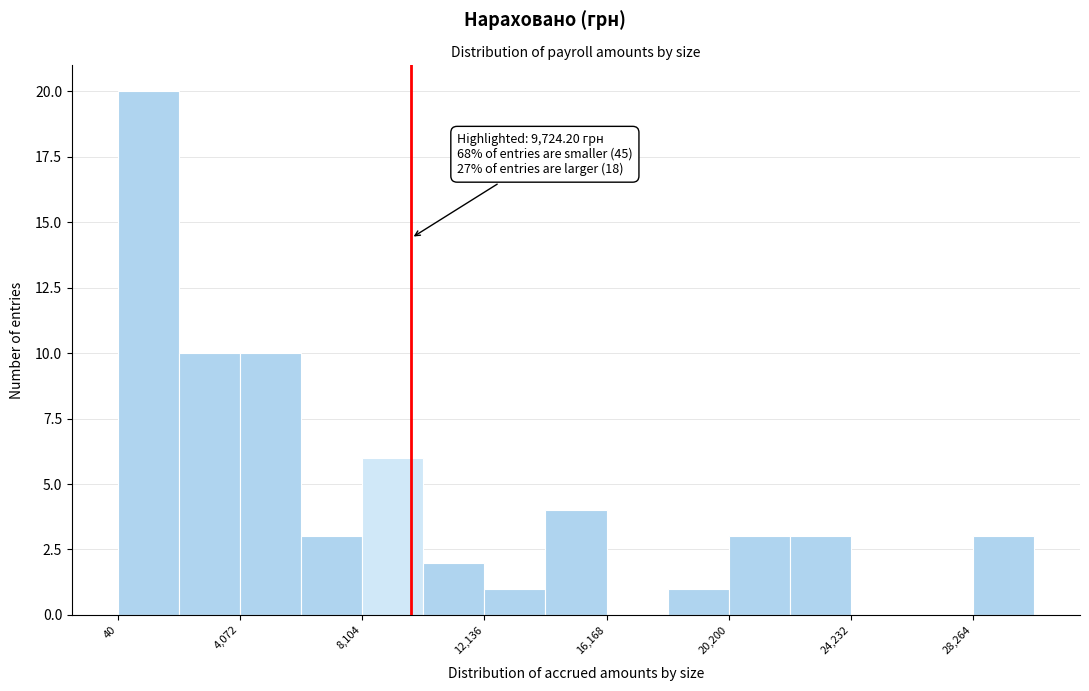

Which range on the x-axis has the tallest bar?

0 to 2000